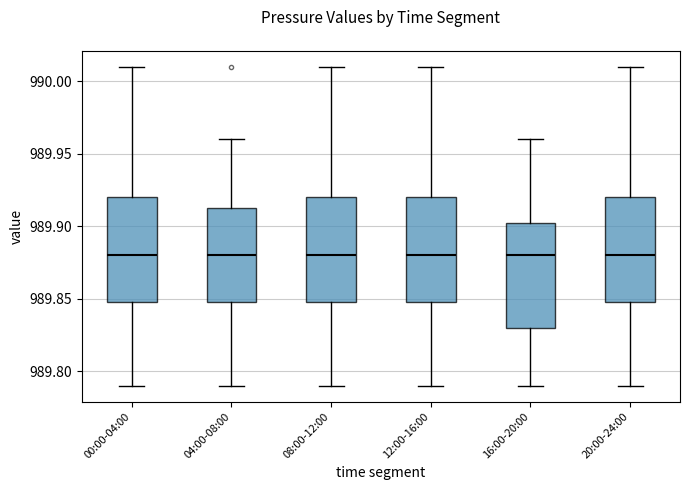

Where does the lower whisker of the box for 04:00-08:00 end on the y-axis? The values are not printed on the chart, so give them approximately, as read against the axis.

989.790